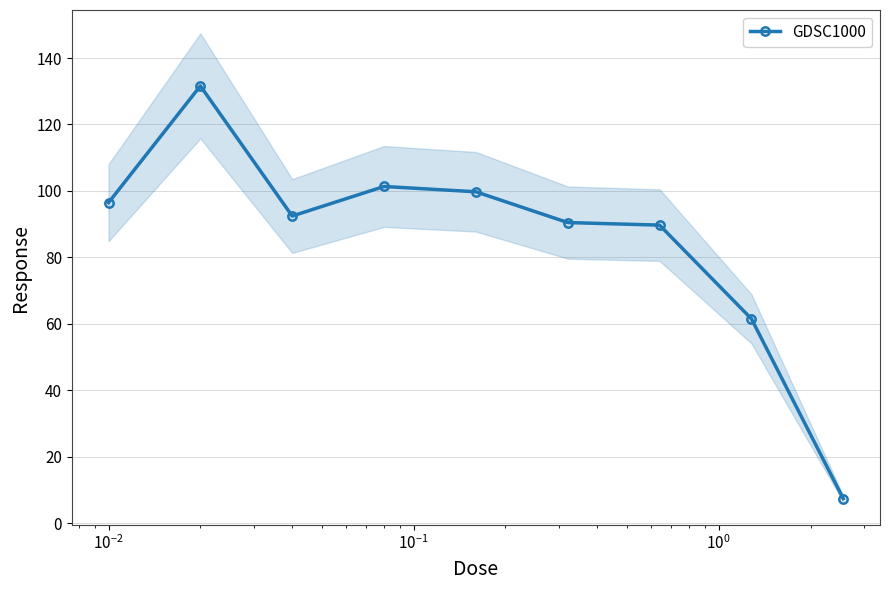

How many data points in GDSC1000 are less than 92?

4